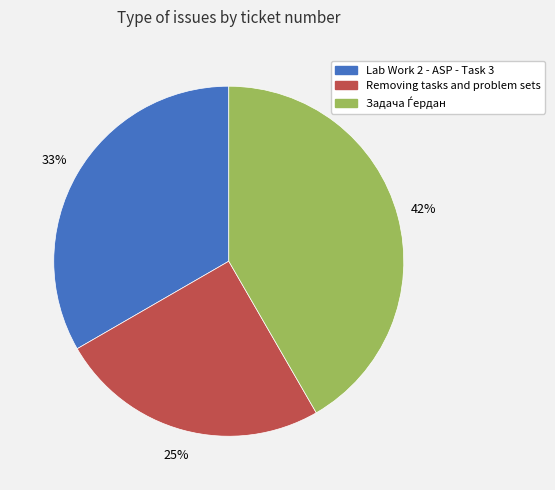

How many slices are in this pie chart?

3